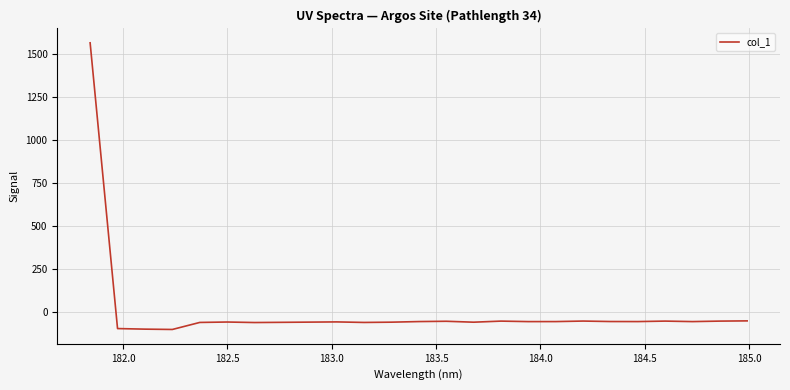

What is the difference between the maximum and minimum values?

1663.3